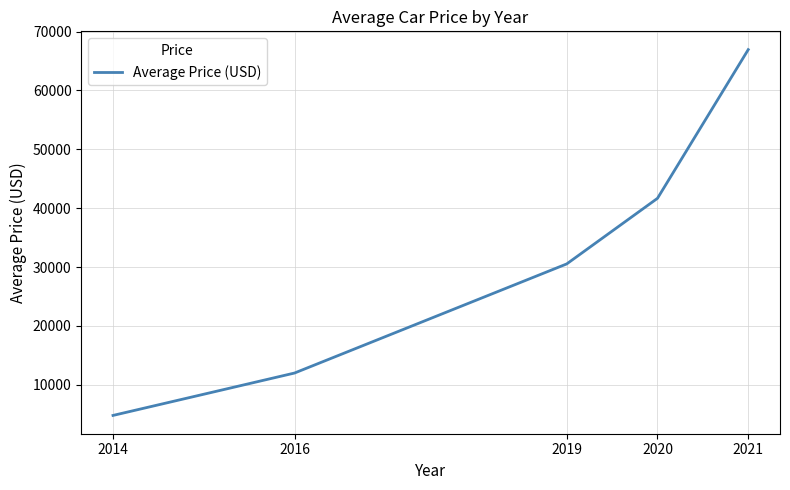

Rank the categories by value from highest to lowest.

2021, 2020, 2019, 2016, 2014